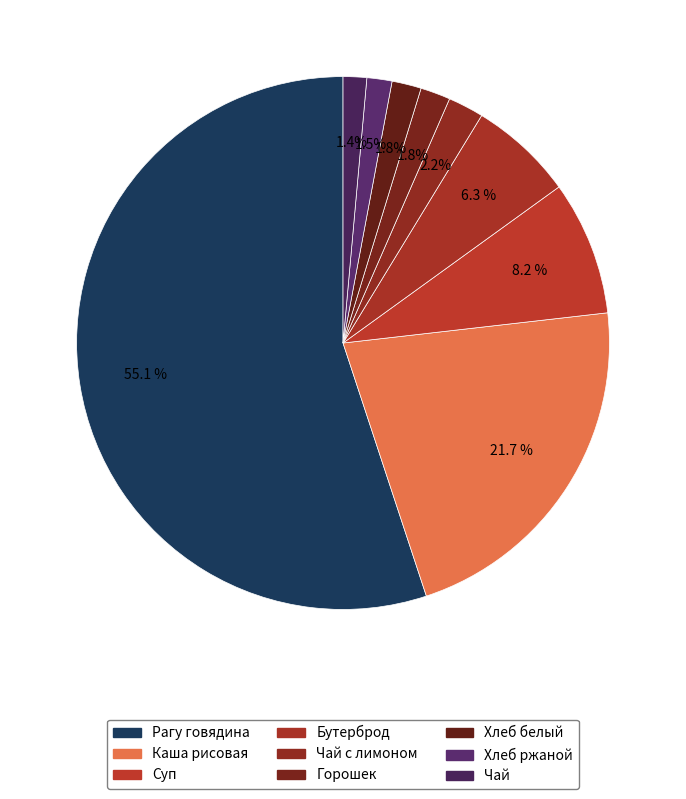

Which category has the biggest portion of the pie?

Рагу говядина